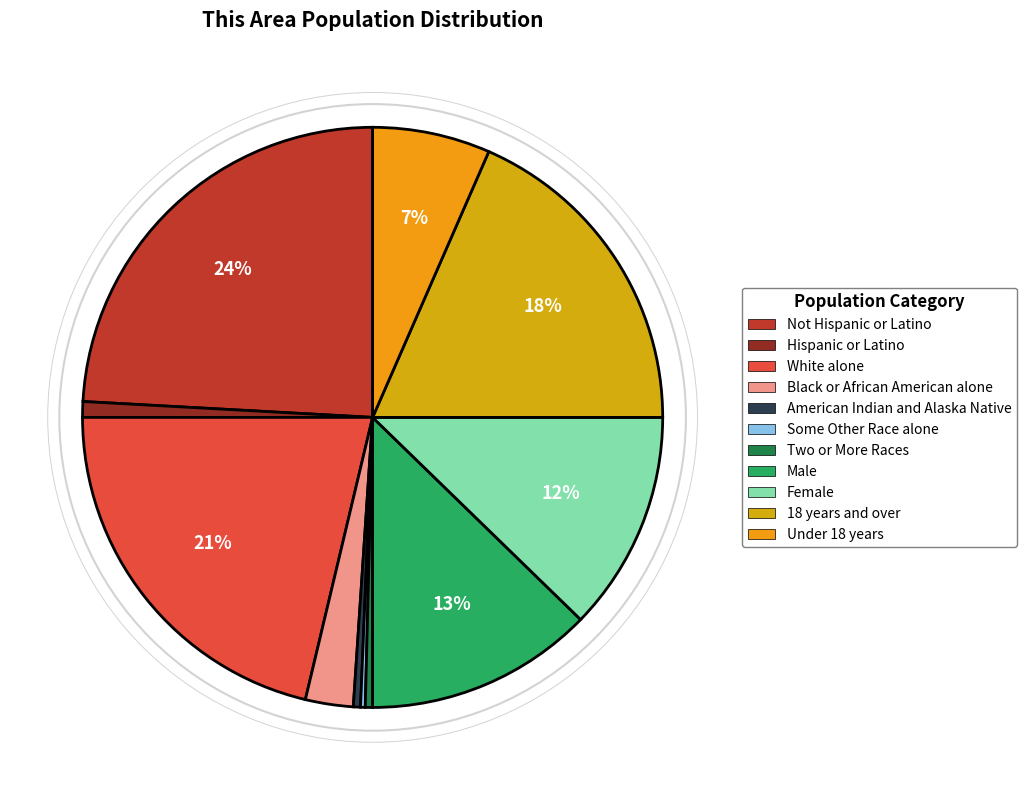

To the nearest percent, what is the average slice percentage?

9%